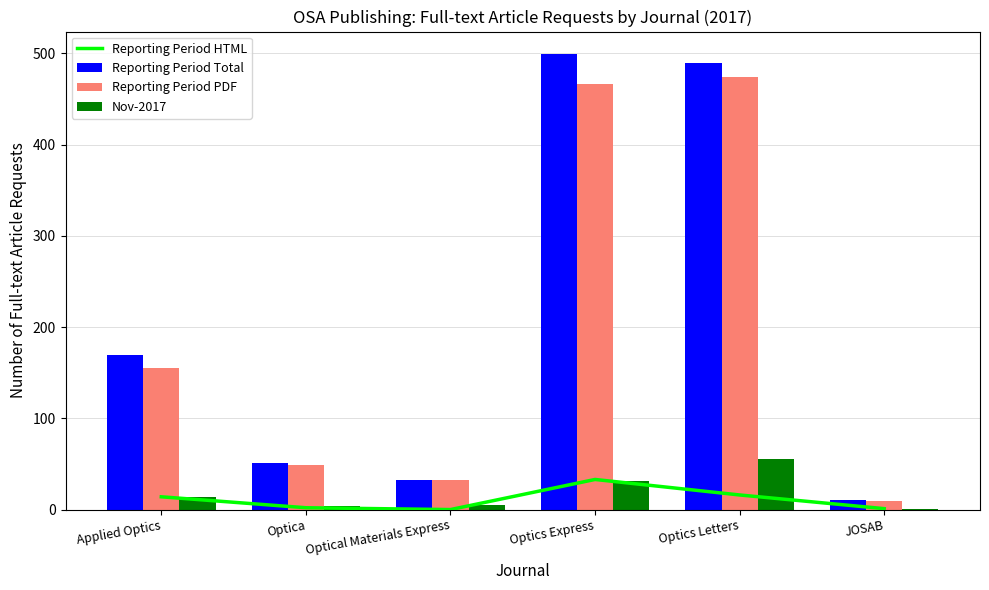

At which category is the sum across all series the highest?

Optics Letters